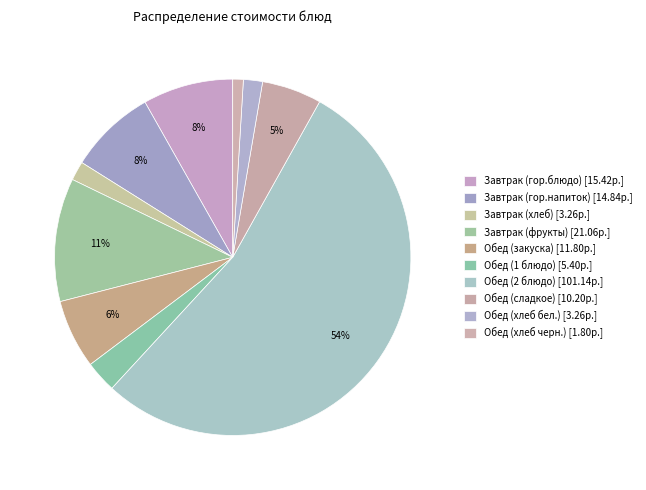

How much of the chart is everything except Завтрак (хлеб)?

98.3%